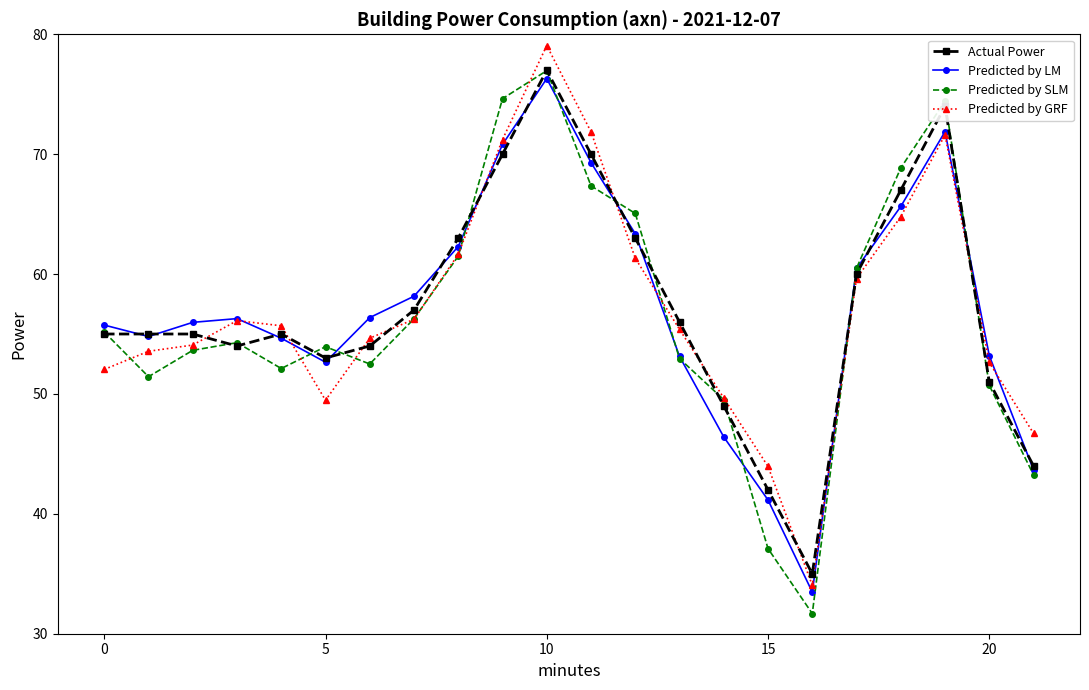

What are all the series names shown in the legend?

Actual Power, Predicted by LM, Predicted by SLM, Predicted by GRF